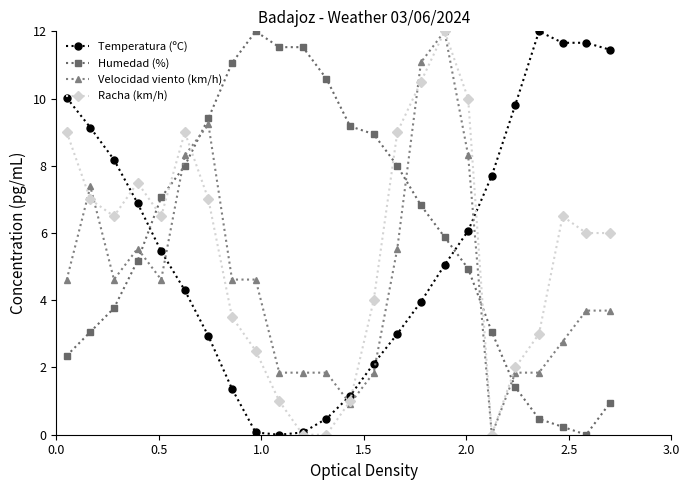

Which series ends up on top after the final intersection of Velocidad viento (km/h) and Humedad (%)?

Velocidad viento (km/h)